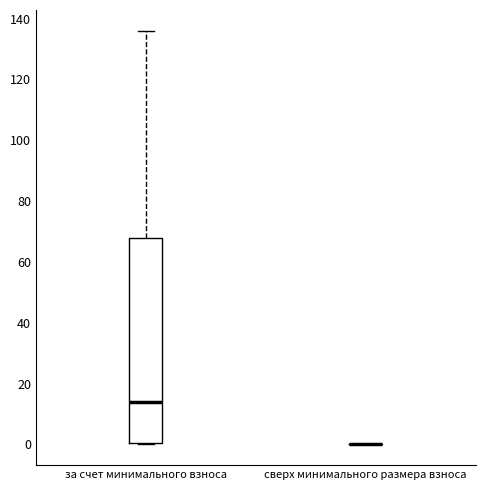

Reading left to right, read every box against the y-axis: the position of its median line, the range the box covers, and the ends of its whiskers. The values are not printed on the chart, so give them approximately, as read against the axis.

за счет минимального взноса: median 14, box 0 to 68, whiskers 0 to 136
сверх минимального размера взноса: box collapsed to a line at 0, whiskers 0 to 0